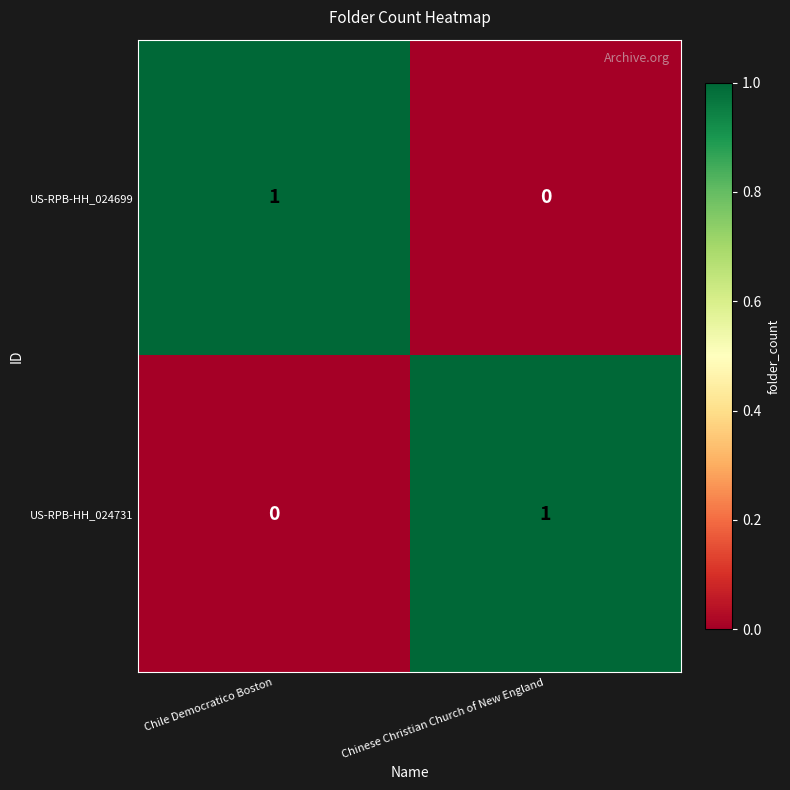

Rank the categories by US-RPB-HH_024731 value from lowest to highest.

Chile Democratico Boston, Chinese Christian Church of New England